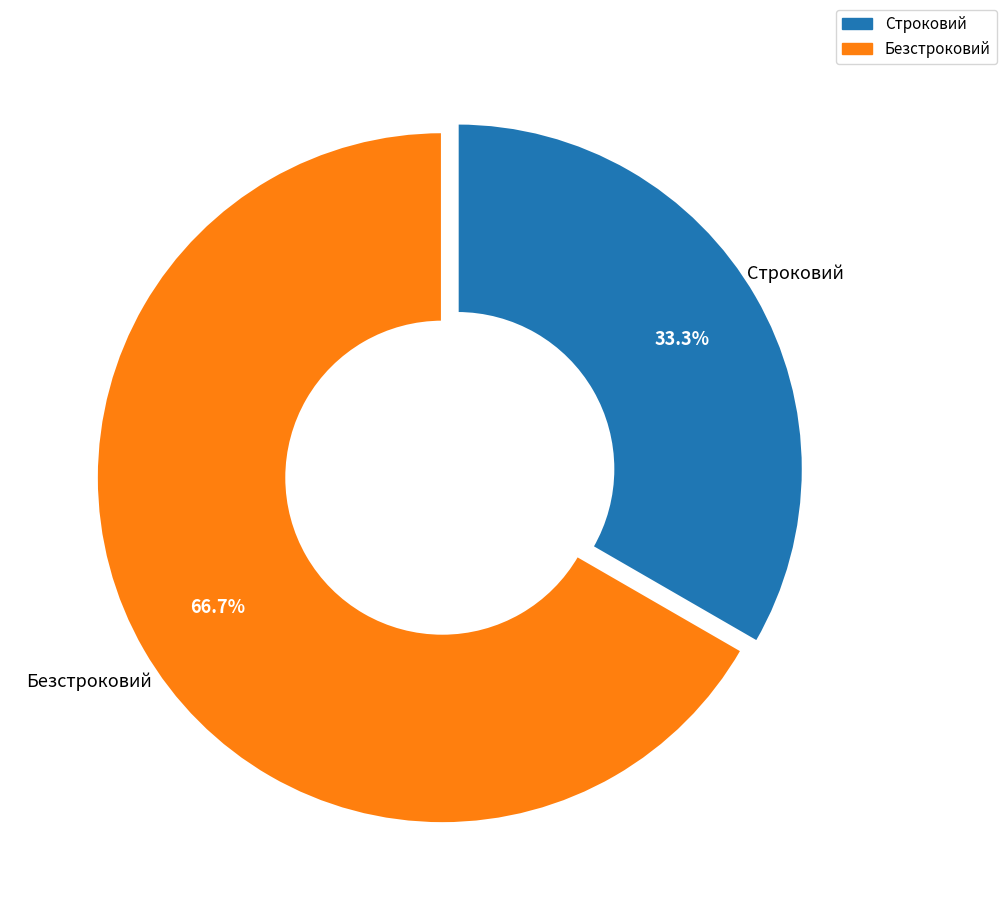

What portion of the pie excludes Строковий?

66.7%